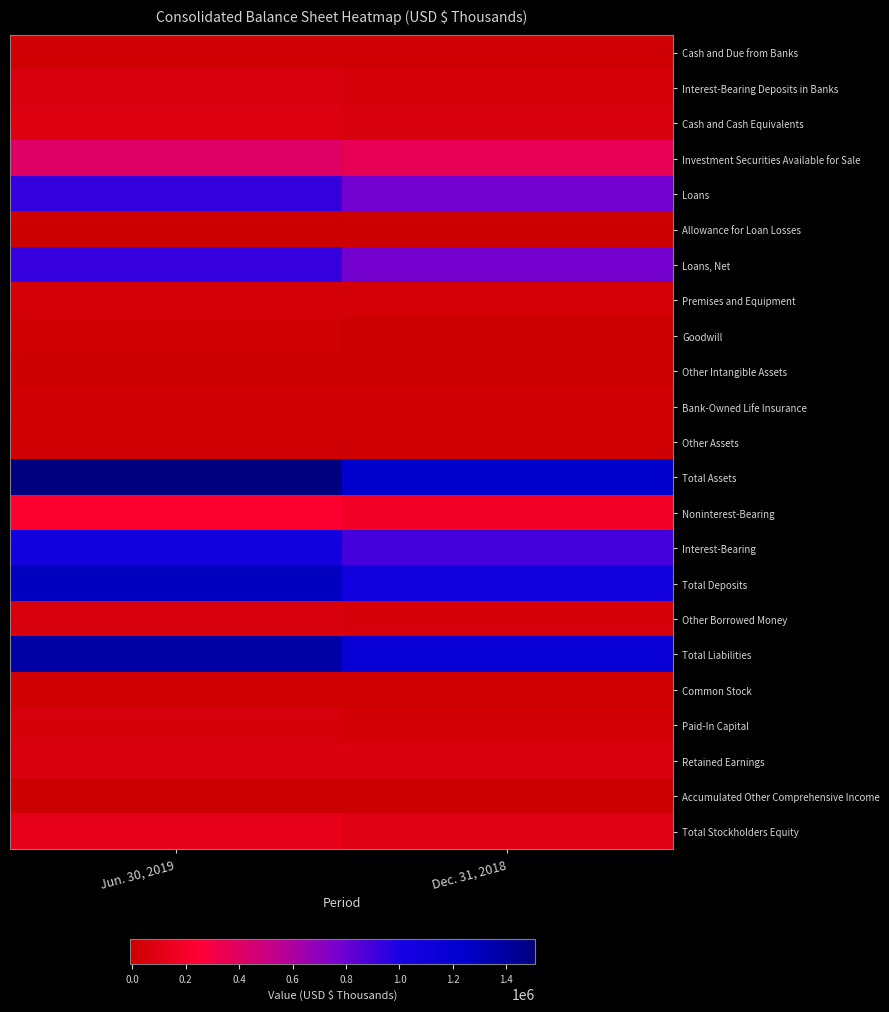

Reading right to left, extract all data points from this chart.

Cash and Due from Banks: Dec. 31, 2018=10377	Jun. 30, 2019=13911
Interest-Bearing Deposits in Banks: Dec. 31, 2018=49779	Jun. 30, 2019=58617
Cash and Cash Equivalents: Dec. 31, 2018=60156	Jun. 30, 2019=75412
Investment Securities Available for Sale: Dec. 31, 2018=353066	Jun. 30, 2019=409839
Loans: Dec. 31, 2018=782027	Jun. 30, 2019=935271
Allowance for Loan Losses: Dec. 31, 2018=-7277	Jun. 30, 2019=-6789
Loans, Net: Dec. 31, 2018=774249	Jun. 30, 2019=927917
Premises and Equipment: Dec. 31, 2018=28831	Jun. 30, 2019=32909
Goodwill: Dec. 31, 2018=202	Jun. 30, 2019=16134
Other Intangible Assets: Dec. 31, 2018=556	Jun. 30, 2019=3481
Bank-Owned Life Insurance: Dec. 31, 2018=17598	Jun. 30, 2019=21357
Other Assets: Dec. 31, 2018=12401	Jun. 30, 2019=11862
Total Assets: Dec. 31, 2018=1251878	Jun. 30, 2019=1506972
Noninterest-Bearing: Dec. 31, 2018=192847	Jun. 30, 2019=232311
Interest-Bearing: Dec. 31, 2018=892278	Jun. 30, 2019=1065412
Total Deposits: Dec. 31, 2018=1085125	Jun. 30, 2019=1297723
Other Borrowed Money: Dec. 31, 2018=44000	Jun. 30, 2019=55063
Total Liabilities: Dec. 31, 2018=1156186	Jun. 30, 2019=1380463
Common Stock: Dec. 31, 2018=8445	Jun. 30, 2019=9499
Paid-In Capital: Dec. 31, 2018=25978	Jun. 30, 2019=43650
Retained Earnings: Dec. 31, 2018=69459	Jun. 30, 2019=73129
Accumulated Other Comprehensive Income: Dec. 31, 2018=-8190	Jun. 30, 2019=231
Total Stockholders Equity: Dec. 31, 2018=95692	Jun. 30, 2019=126509